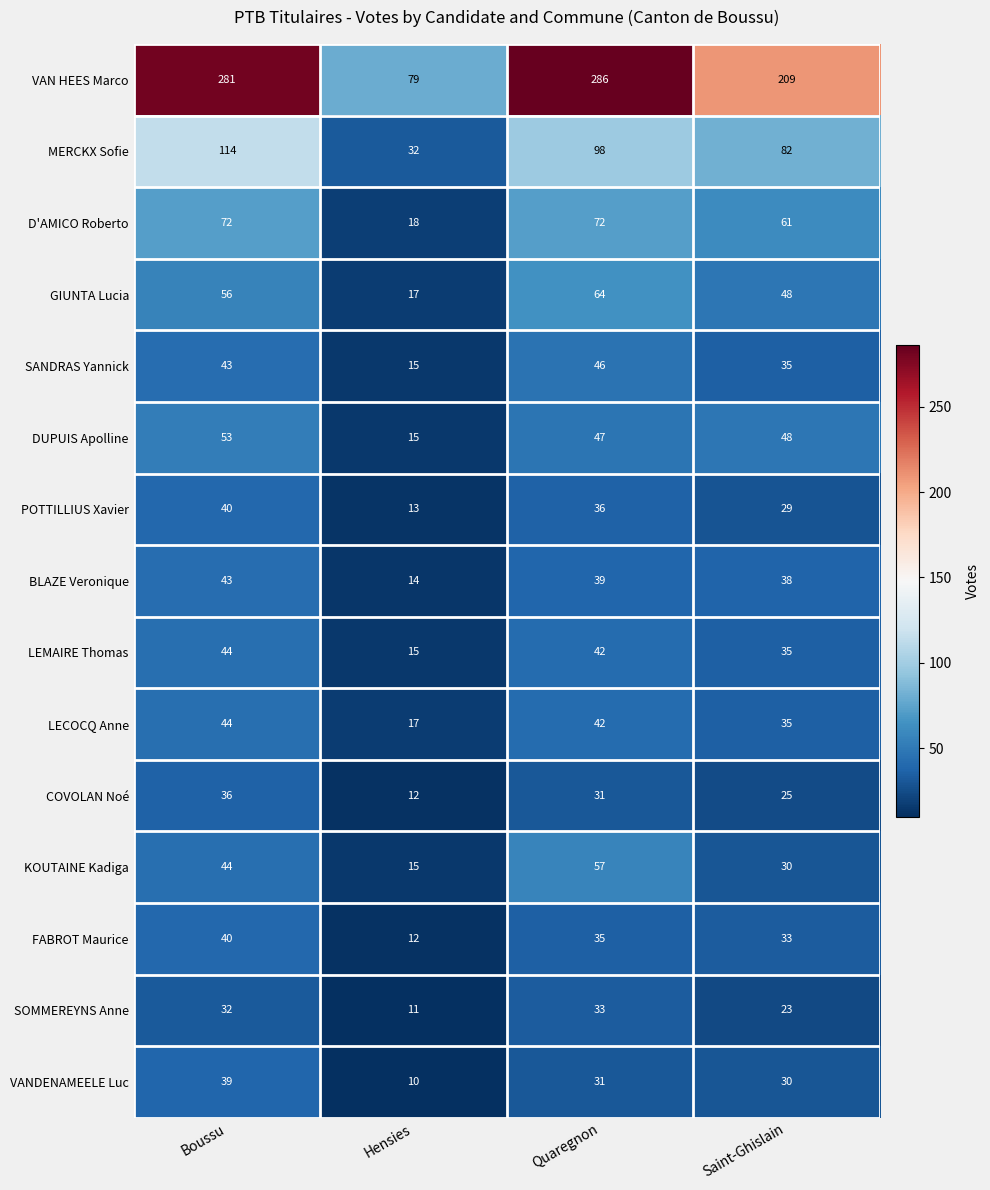

The value of MERCKX Sofie at Boussu is 176. True or false?

False